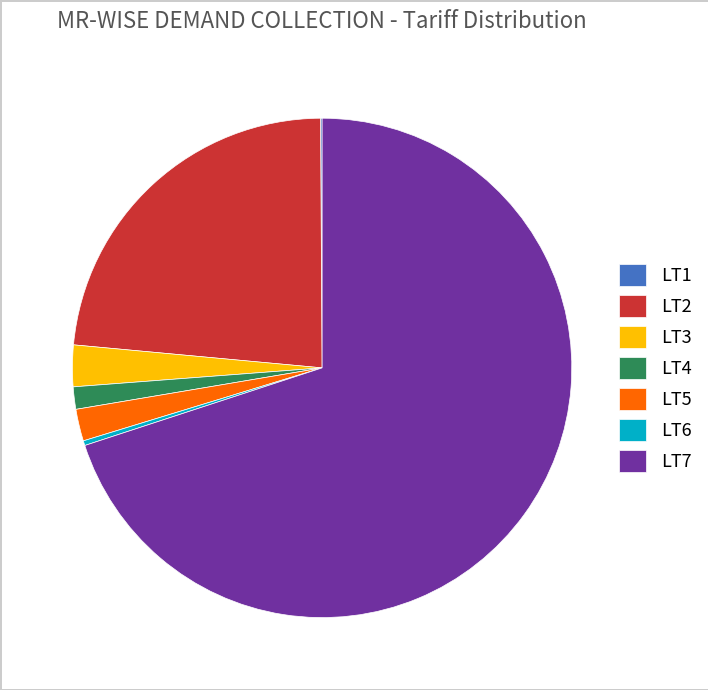

What is the majority slice?

LT7